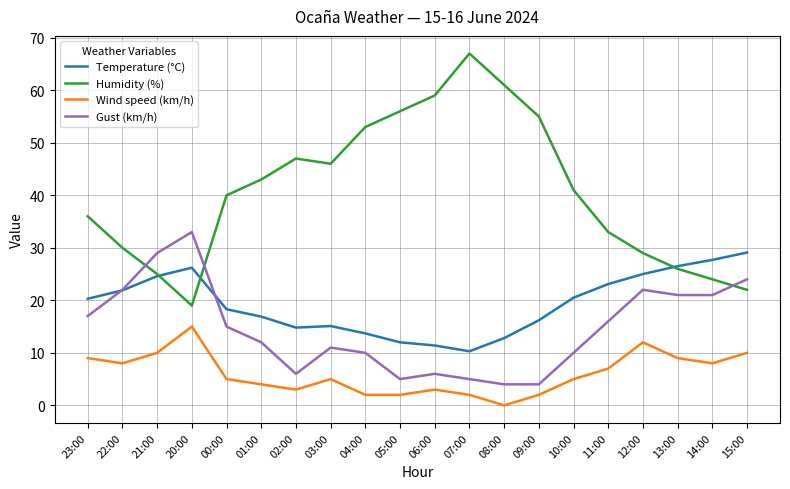

In Temperature (°C), how many points are higher than both neighbors (excluding endpoints)?

2